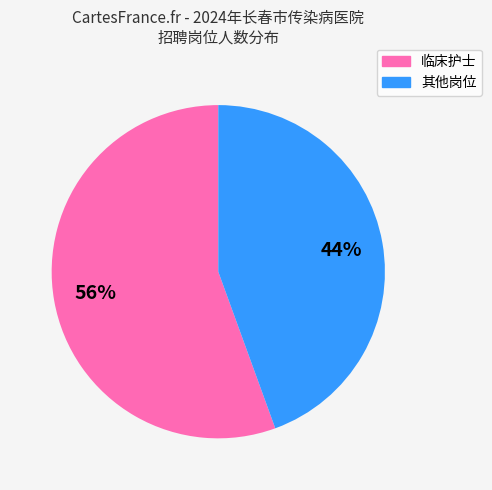

How many segments does this pie chart have?

2